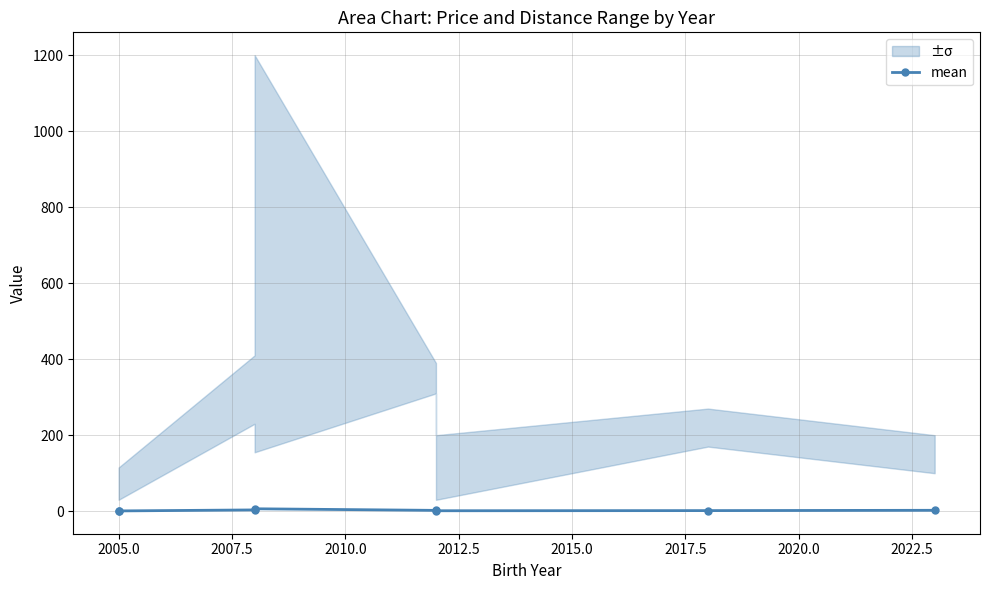

Is it true that the value at 2015.0 is 1.2?

True